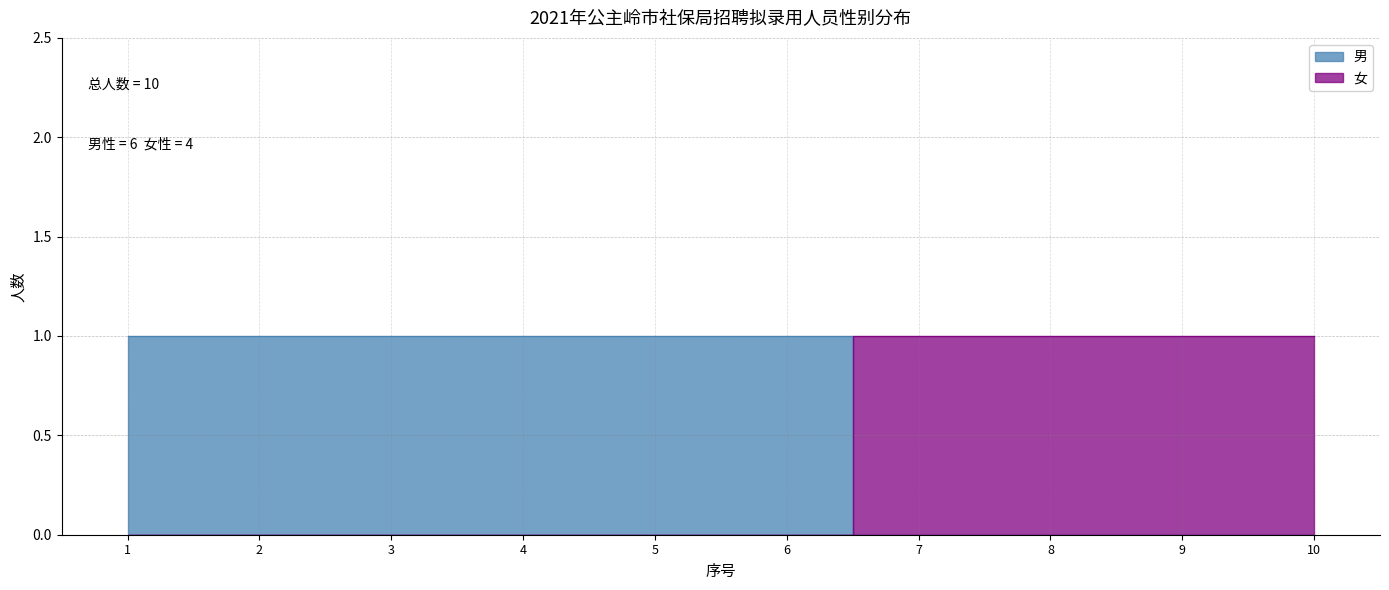

True or false: 男 has more than 0 points higher than both neighbors.

False